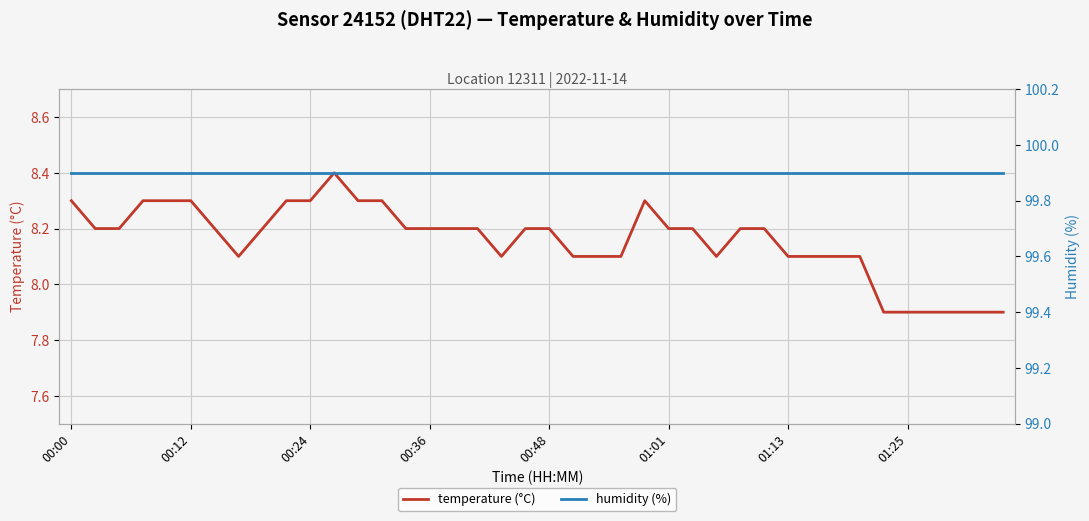

How many data points in temperature (°C) are less than 8?

6